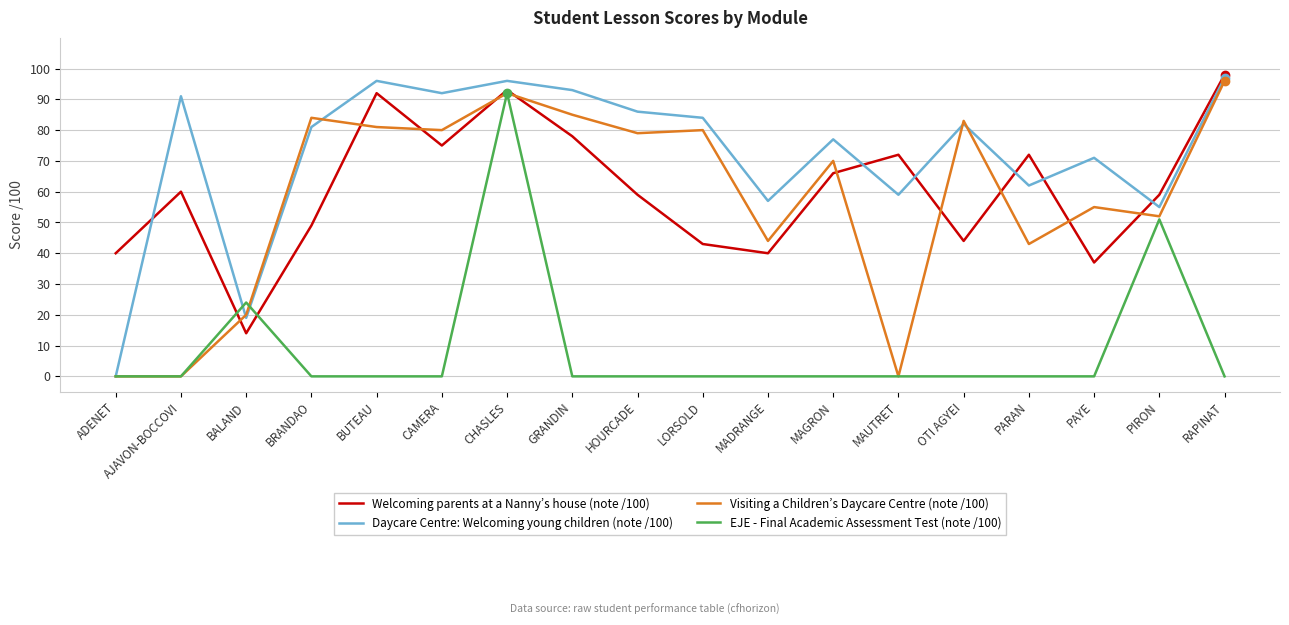

At which category is the sum across all series the highest?

CHASLES